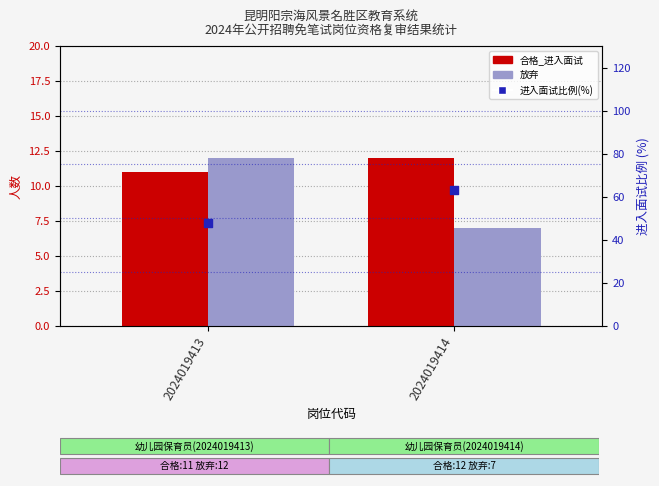

What are all the series names shown in the legend?

合格_进入面试, 放弃, 进入面试比例(%)